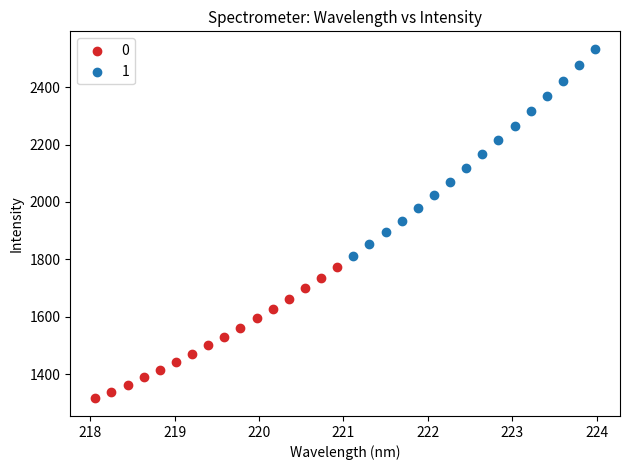

Which series reaches the minimum Y coordinate?

0